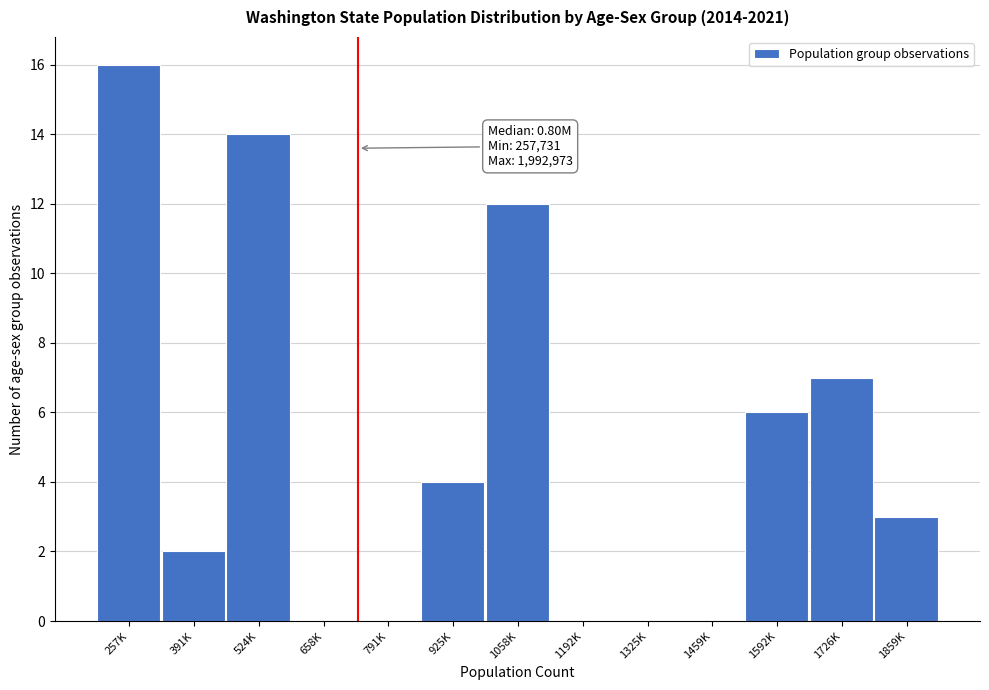

Reading left to right, extract all data points from this chart.

257K=16	391K=2	524K=14	658K=0	791K=0	925K=4	1058K=12	1192K=0	1325K=0	1459K=0	1592K=6	1726K=7	1859K=3